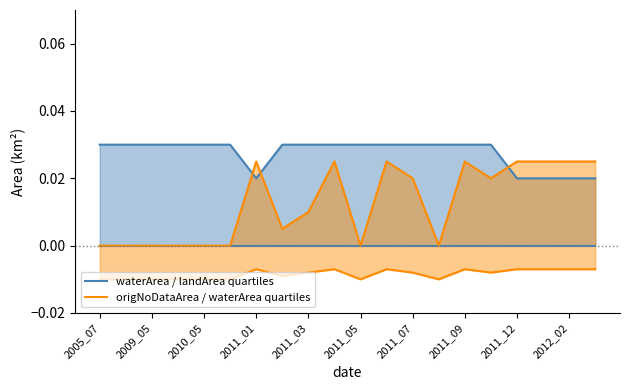

What are all the series names shown in the legend?

waterArea / landArea quartiles, origNoDataArea / waterArea quartiles